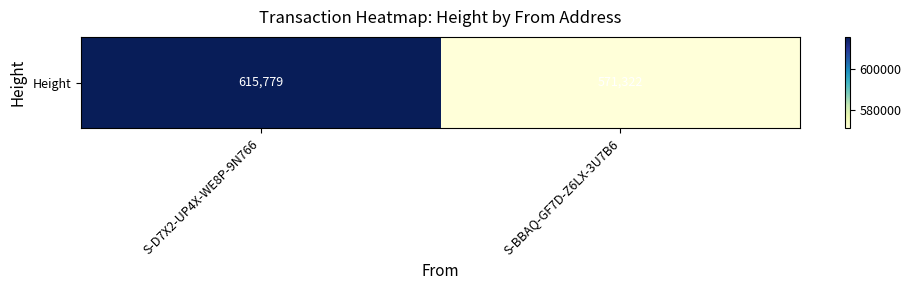

What is the change in value from S-D7X2-UP4X-WE8P-9N766 to S-BBAQ-GF7D-Z6LX-3U7B6?

-44457